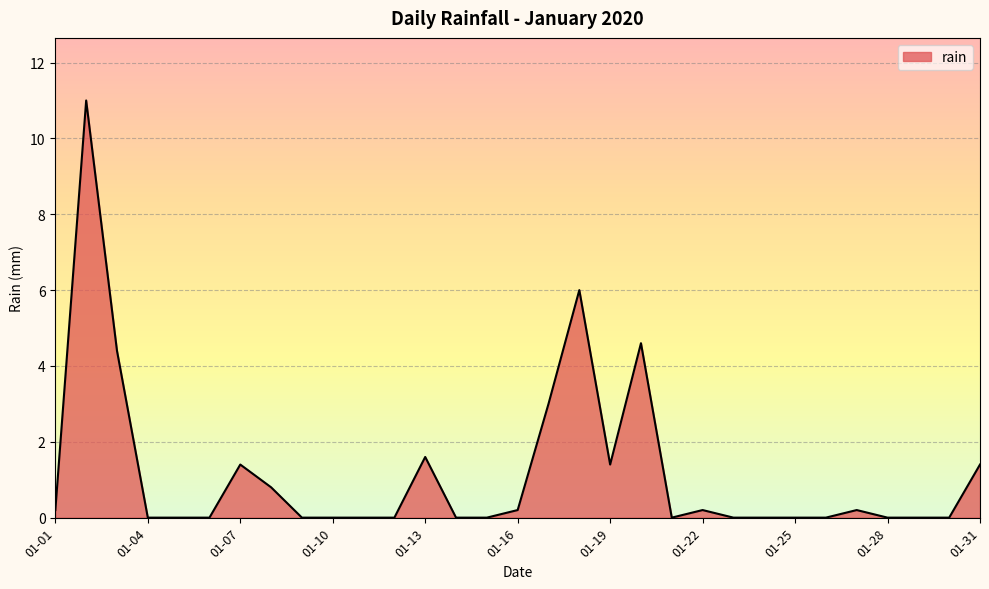

What is the maximum value shown in the chart?

11.0